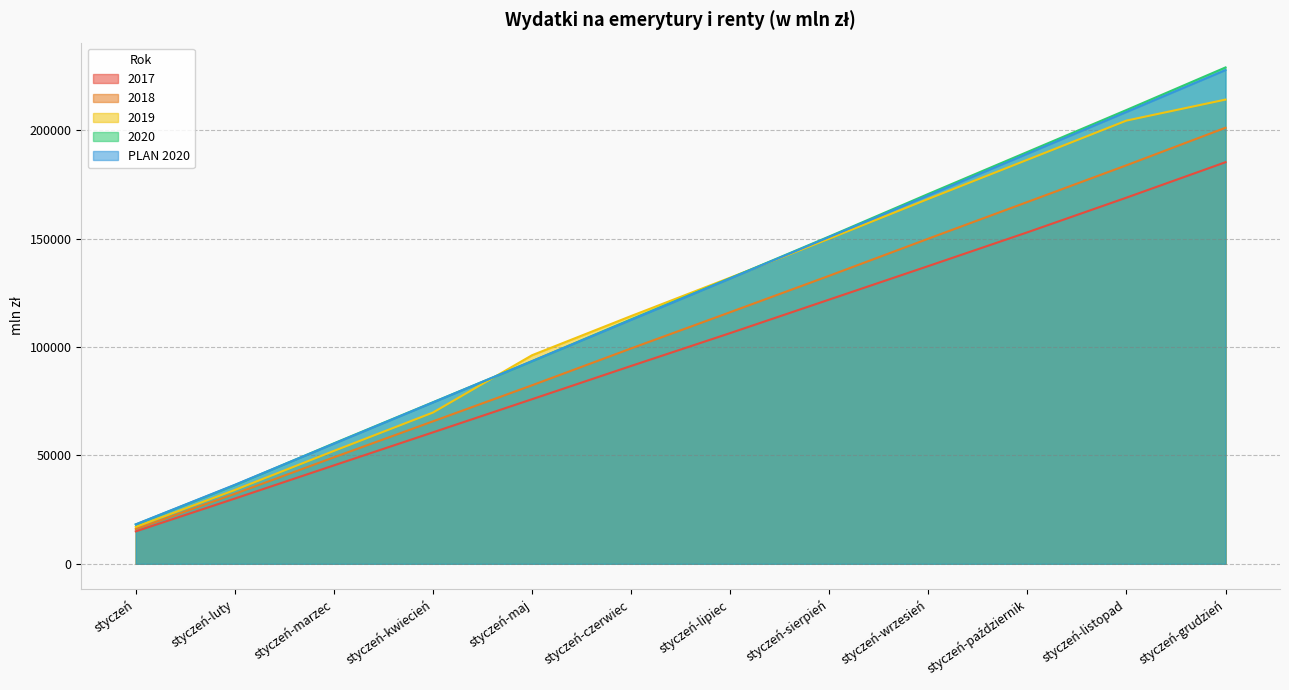

Which series has the largest total across all categories?

2020